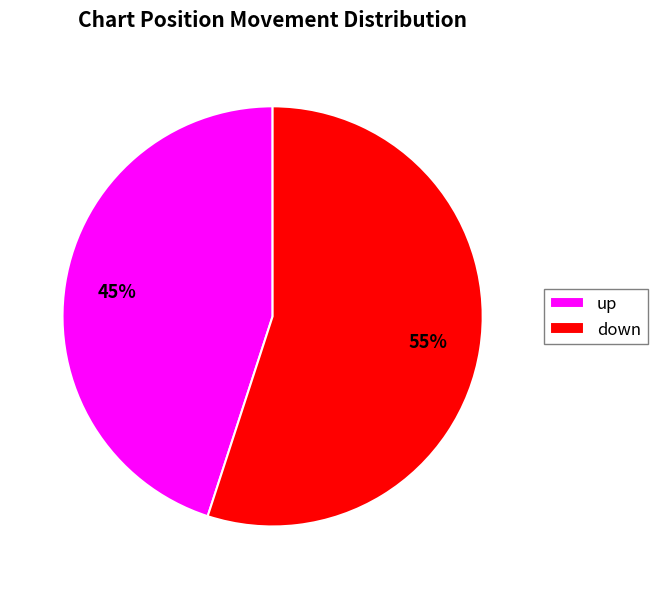

Which category has the biggest portion of the pie?

down